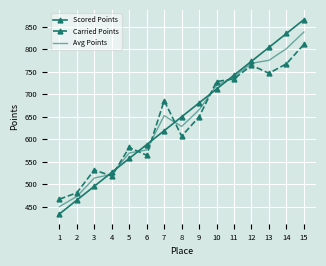

Rank the categories by Scored Points value from highest to lowest.

15, 14, 13, 12, 11, 10, 9, 8, 7, 6, 5, 4, 3, 2, 1